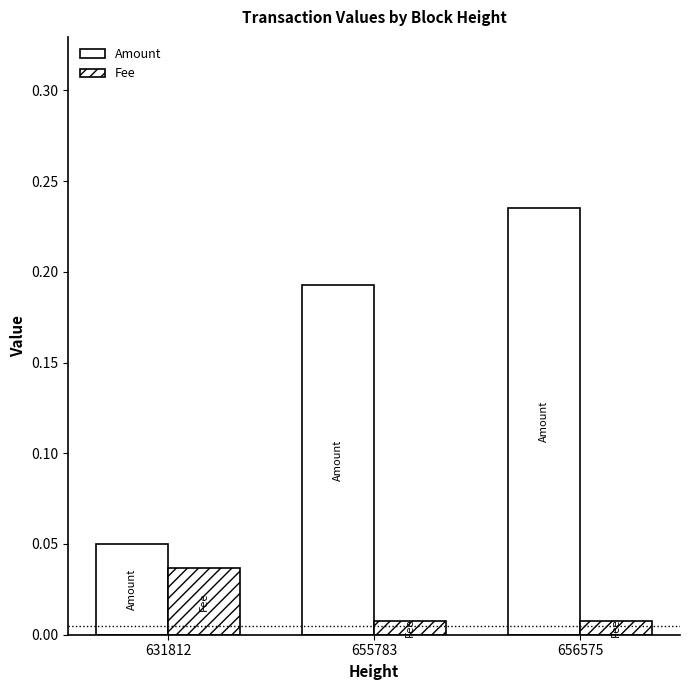

At how many categories does at least one series exceed 0?

3